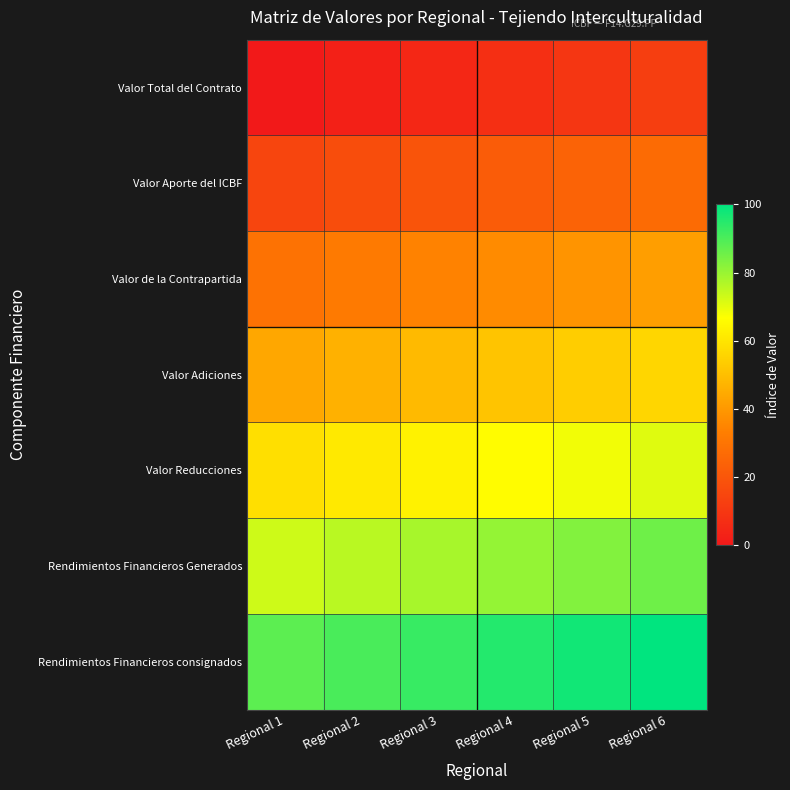

At which category is the sum across all series the highest?

Regional 6